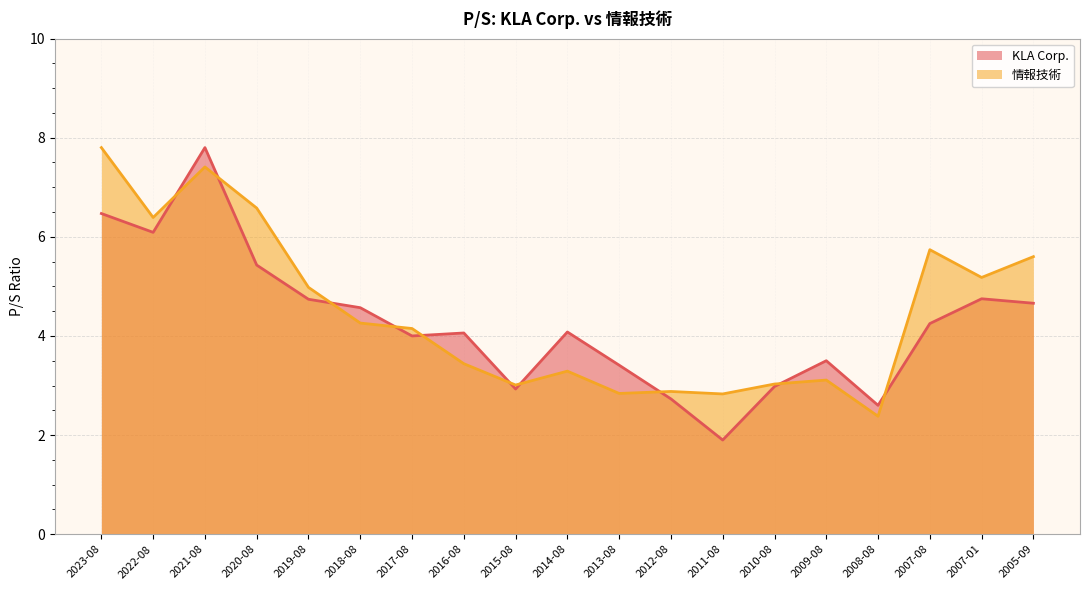

How many data points does each series have?

19